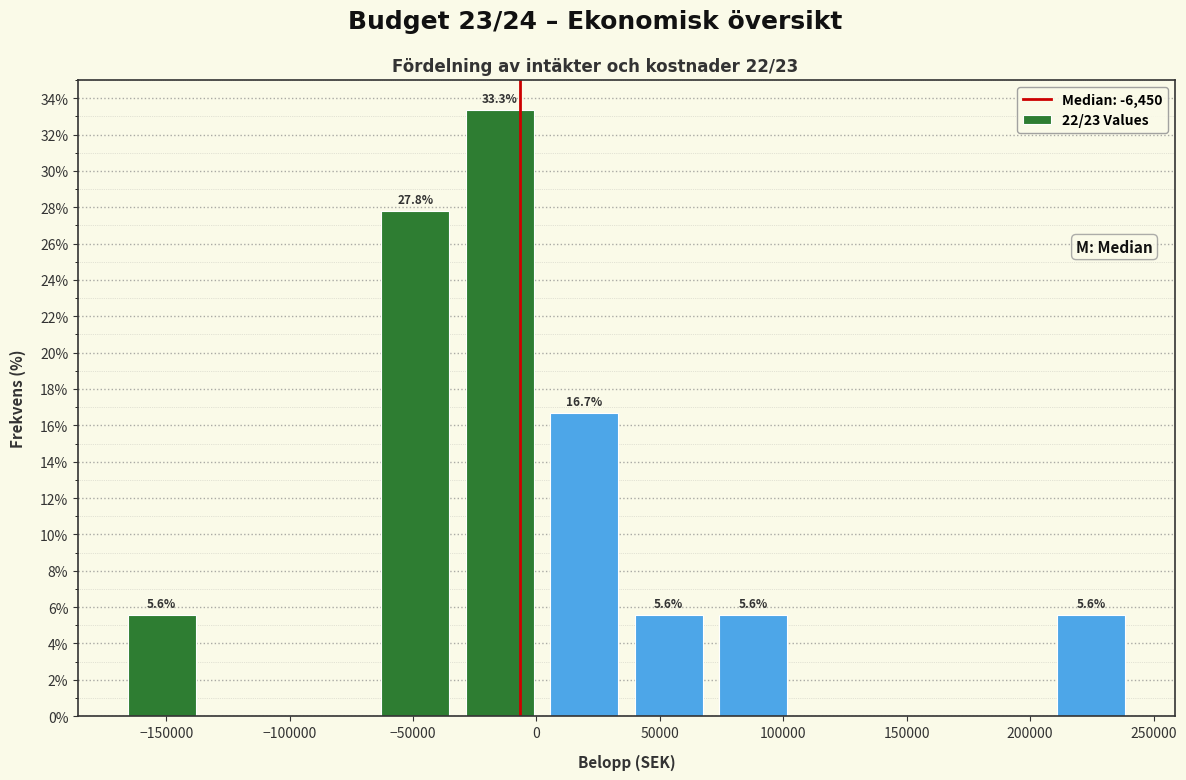

Which range on the x-axis has the tallest bar?

-30000 to 0